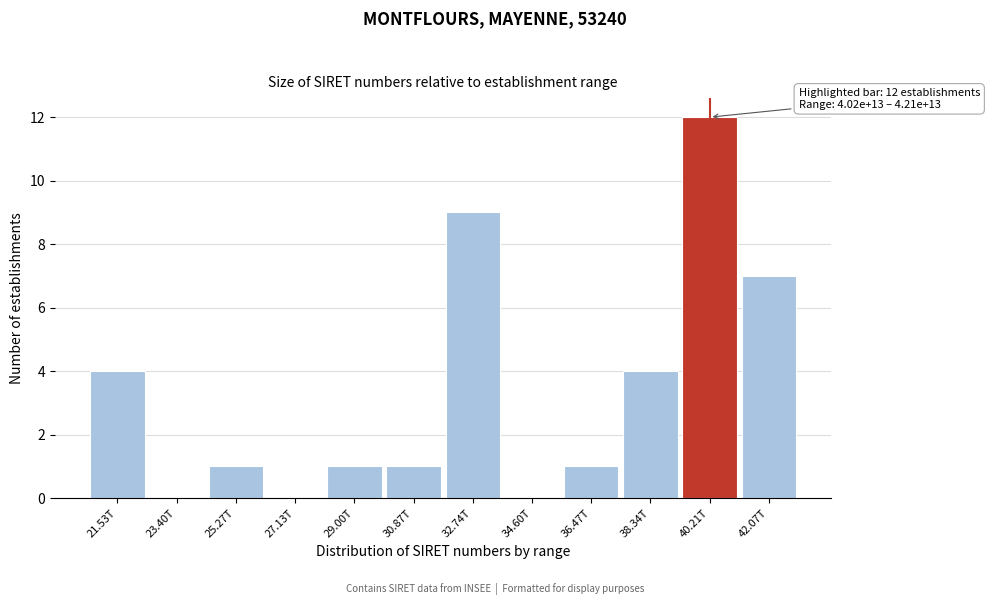

Reading right to left, list all the values displayed in this chart.

42.07T=7	40.21T=12	38.34T=4	36.47T=1	34.60T=0	32.74T=9	30.87T=1	29.00T=1	27.13T=0	25.27T=1	23.40T=0	21.53T=4